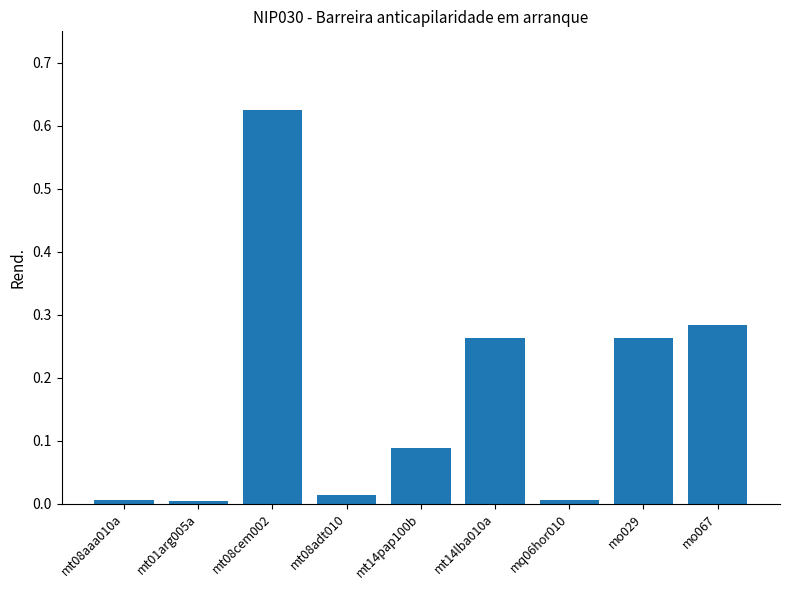

What is the sum of the values at mt14lba010a and mo029?

0.5